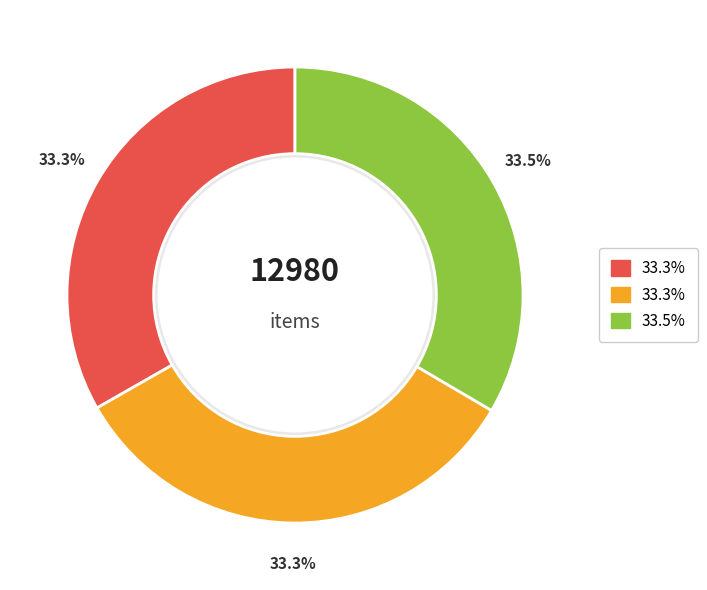

Is there a majority slice in this chart?

No